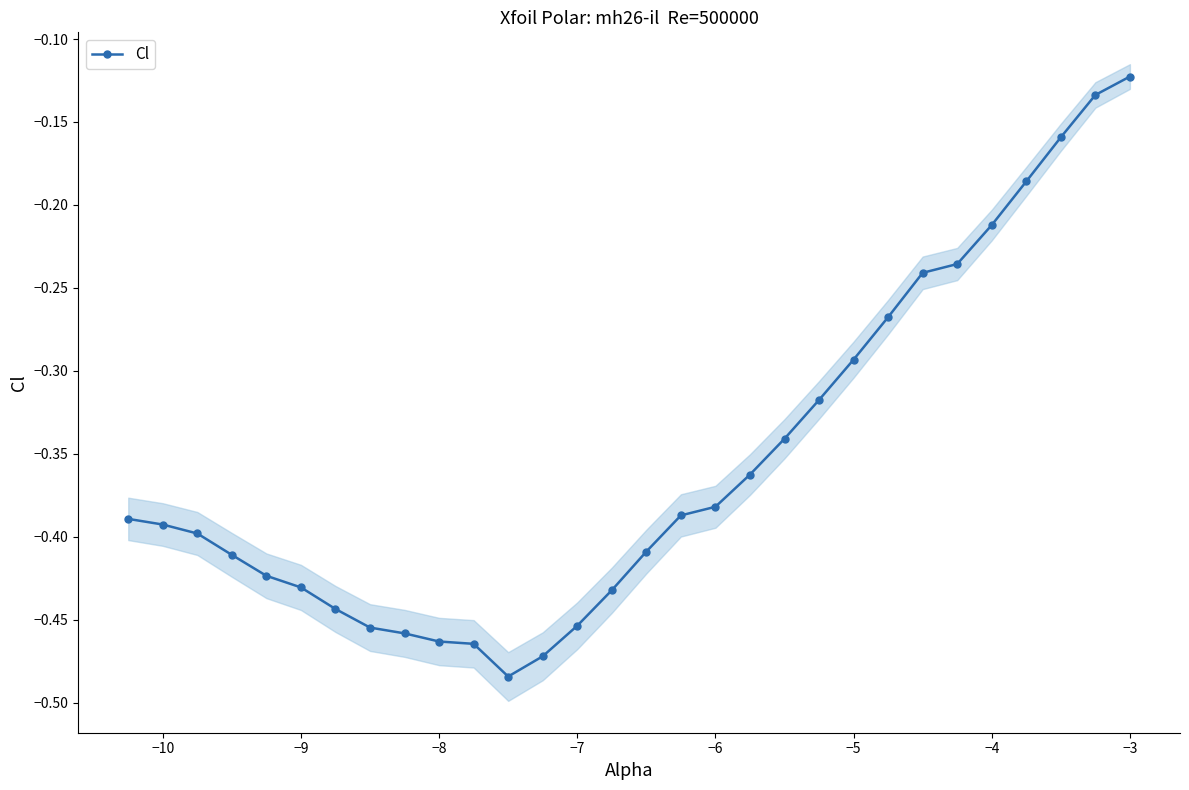

How many points are lower than both their immediate neighbors (excluding endpoints)?

1